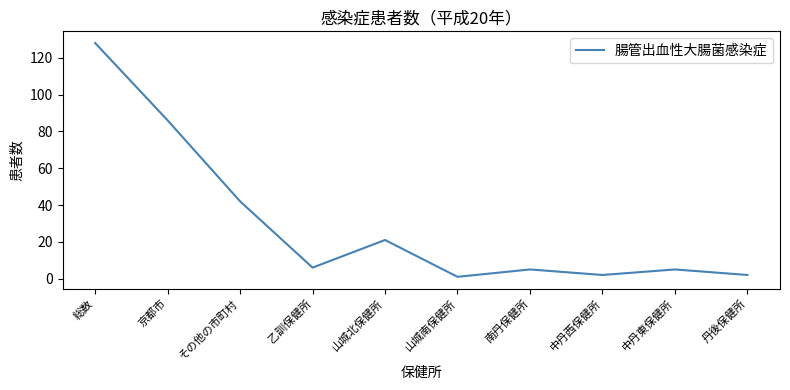

What is the difference between the values at 中丹西保健所 and 山城北保健所?

19